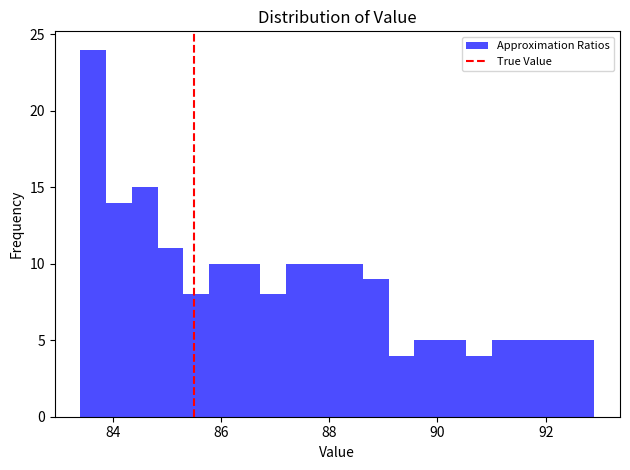

Read against the x-axis, roughly where is the centre of the tallest bar?

83.6